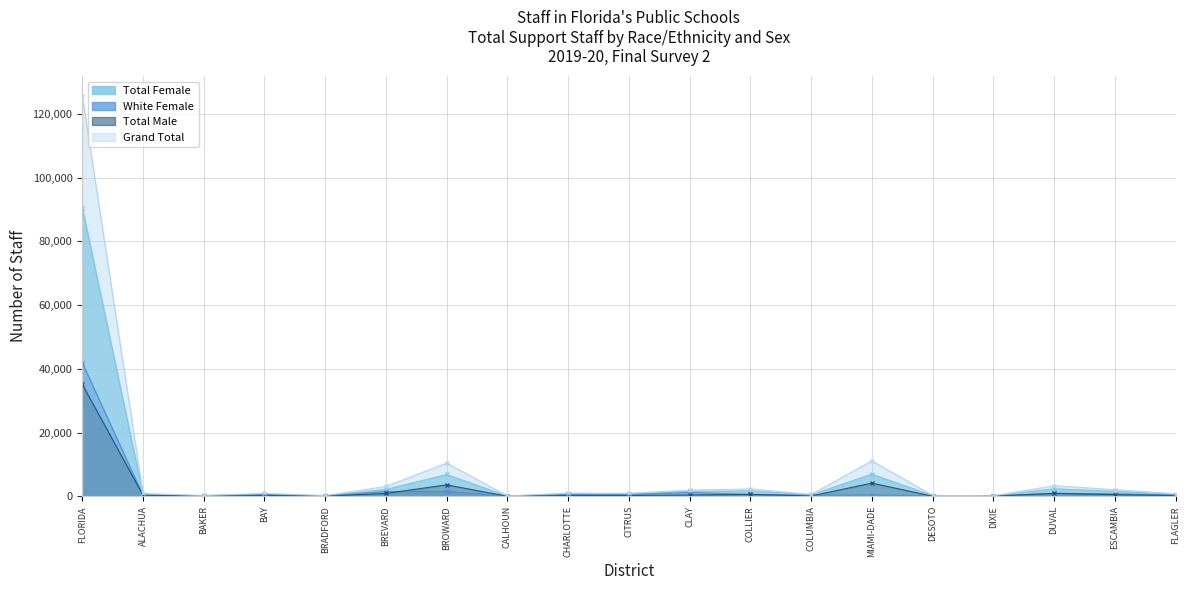

Which series has the largest total across all categories?

Grand Total